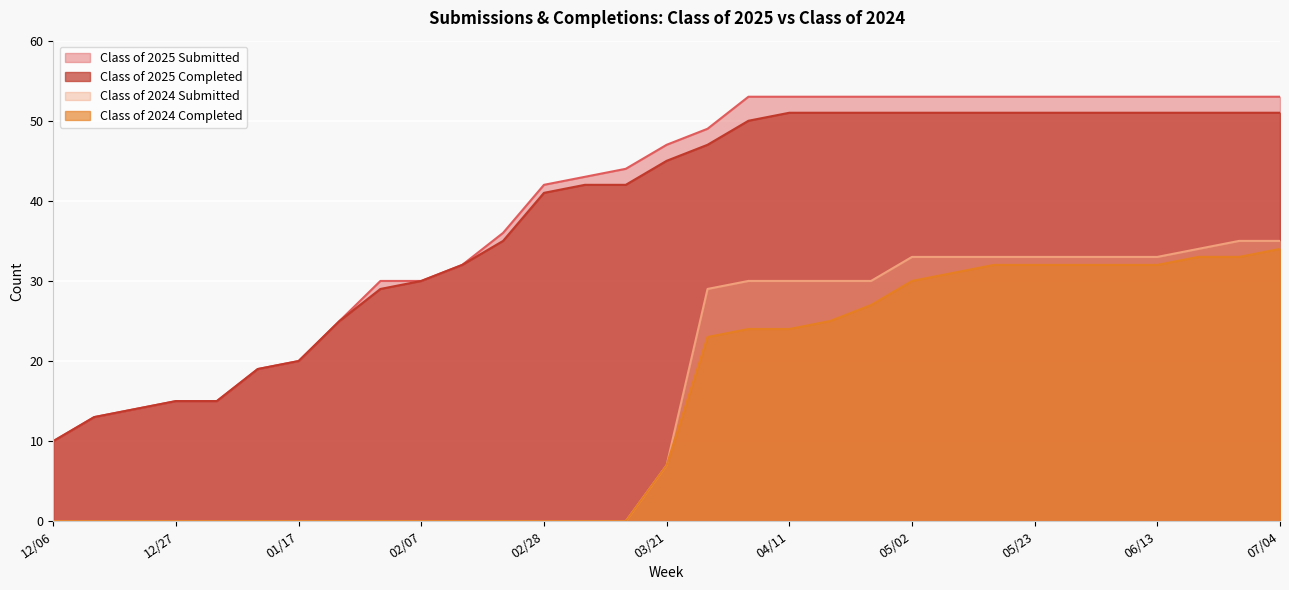

What are all the series names shown in the legend?

Class of 2025 Submitted, Class of 2025 Completed, Class of 2024 Submitted, Class of 2024 Completed